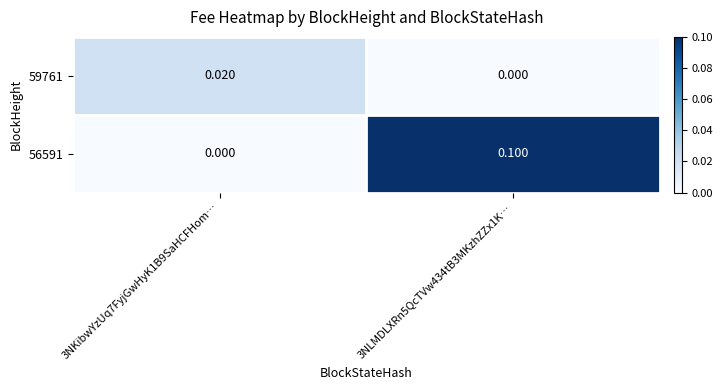

How many values in the 59761 series exceed 0?

1